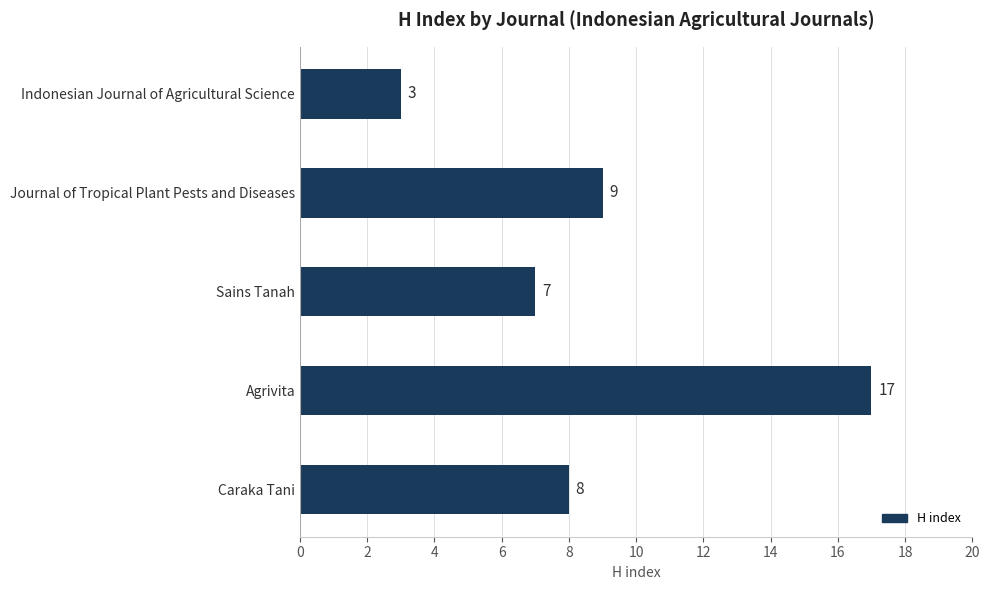

At which label is the value closest to 10?

Journal of Tropical Plant Pests and Diseases